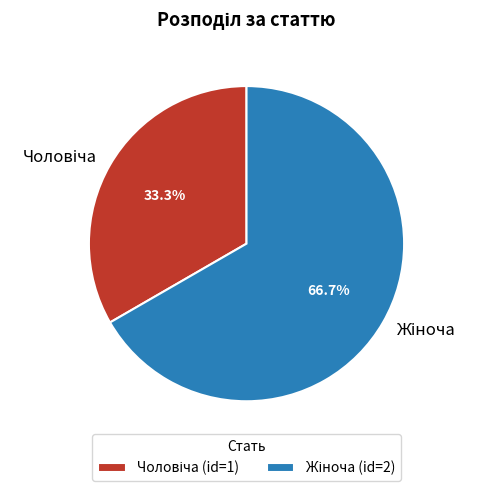

Is there a majority slice in this chart?

Yes